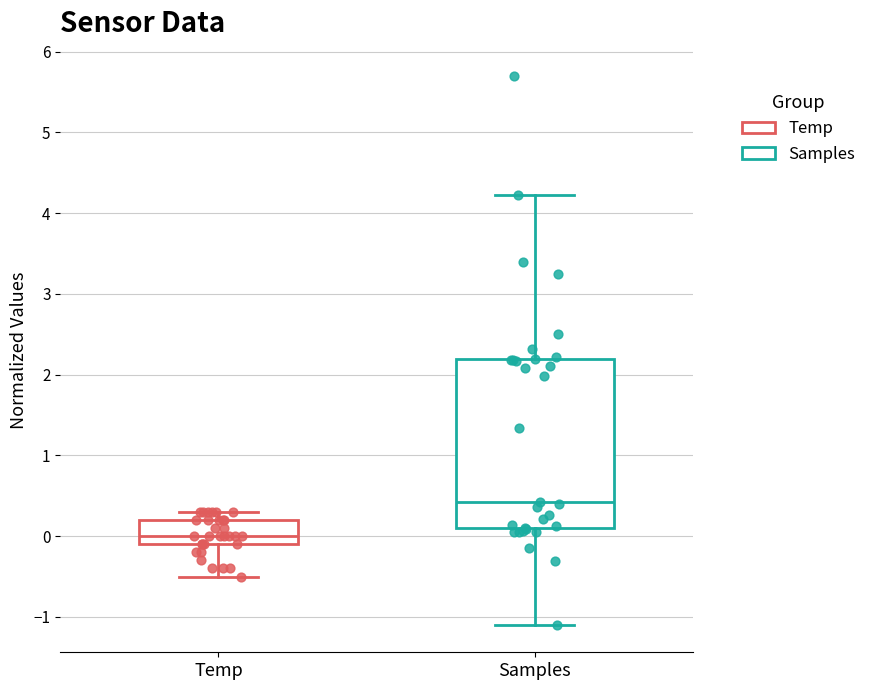

Comparing the boxes themselves (not the whiskers), which one is the tallest?

Samples